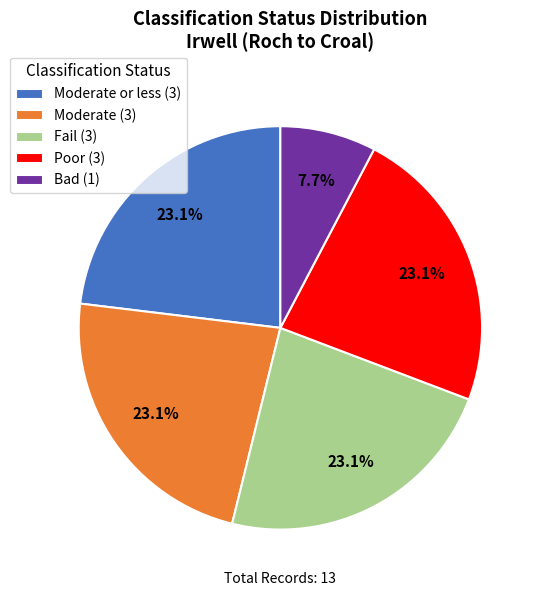

To the nearest percent, what is the average slice percentage?

20%